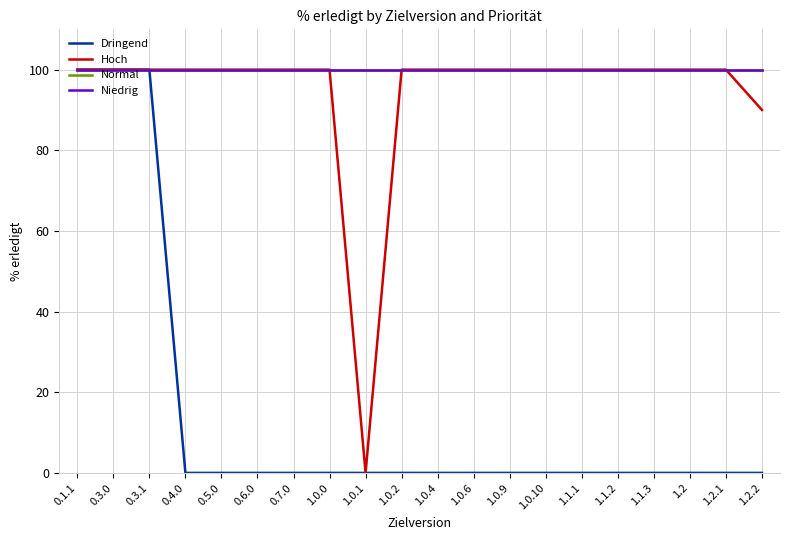

Does the chart display data point markers on the line(s)?

No